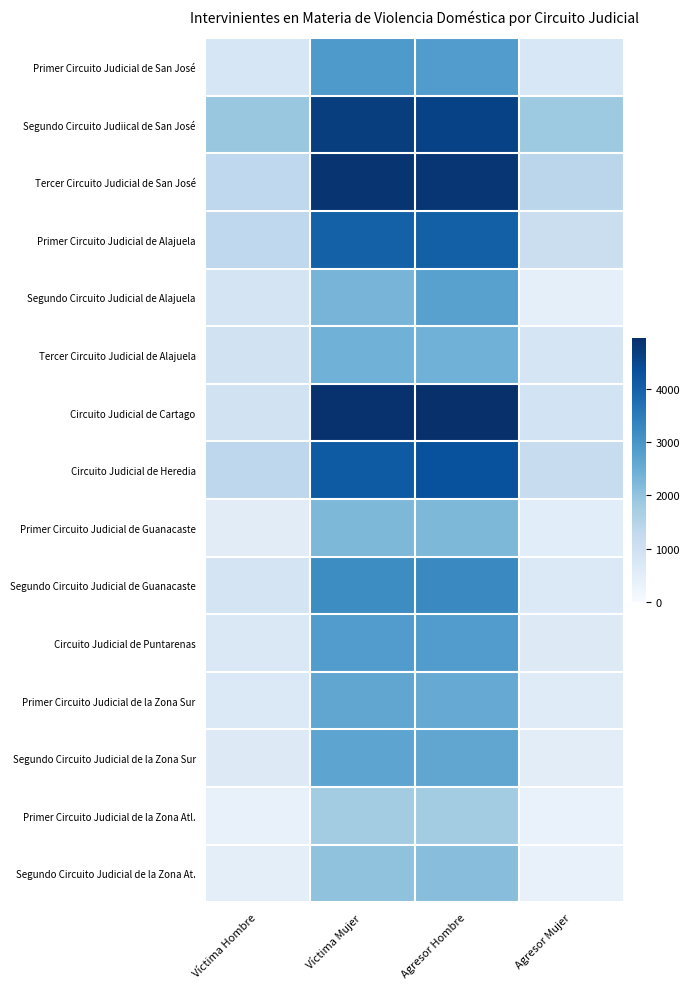

Which has a higher value, Víctima Hombre or Agresor Mujer?

Víctima Hombre